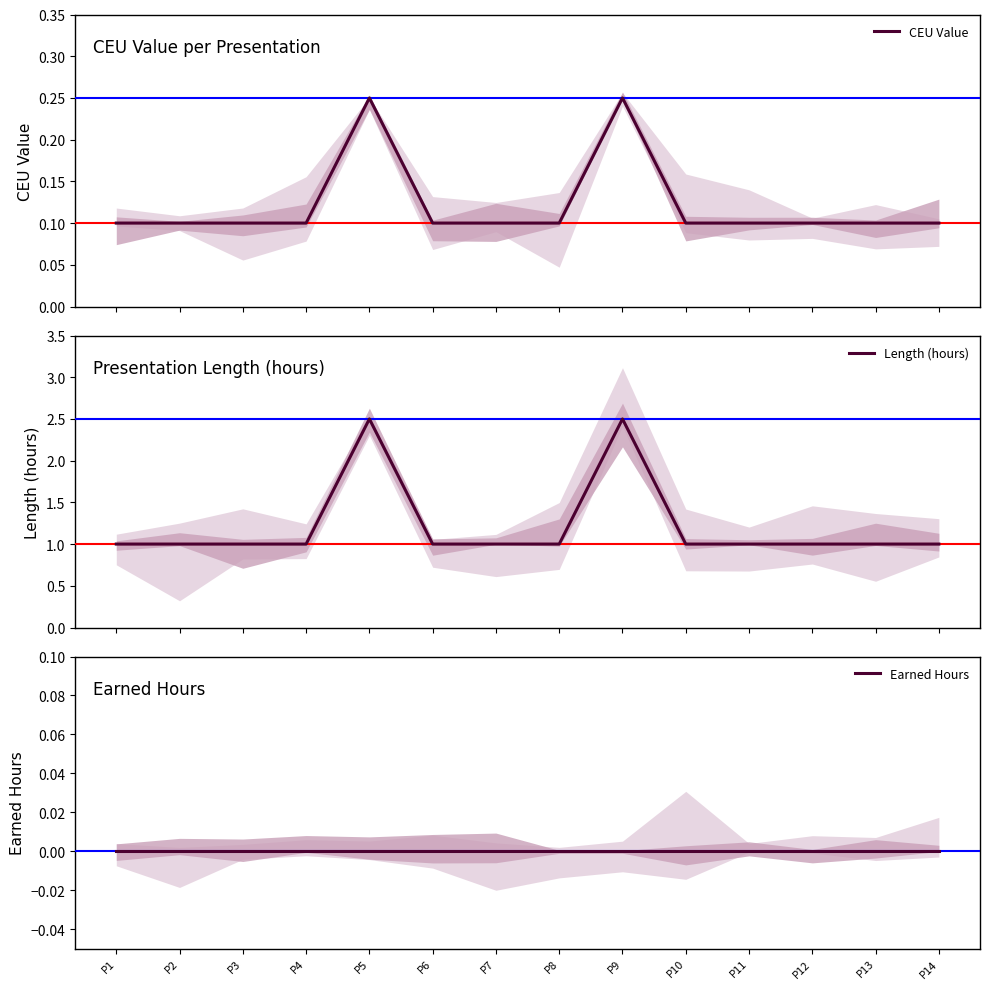

Is it true that Length (hours) equals 1.0 at P13?

True